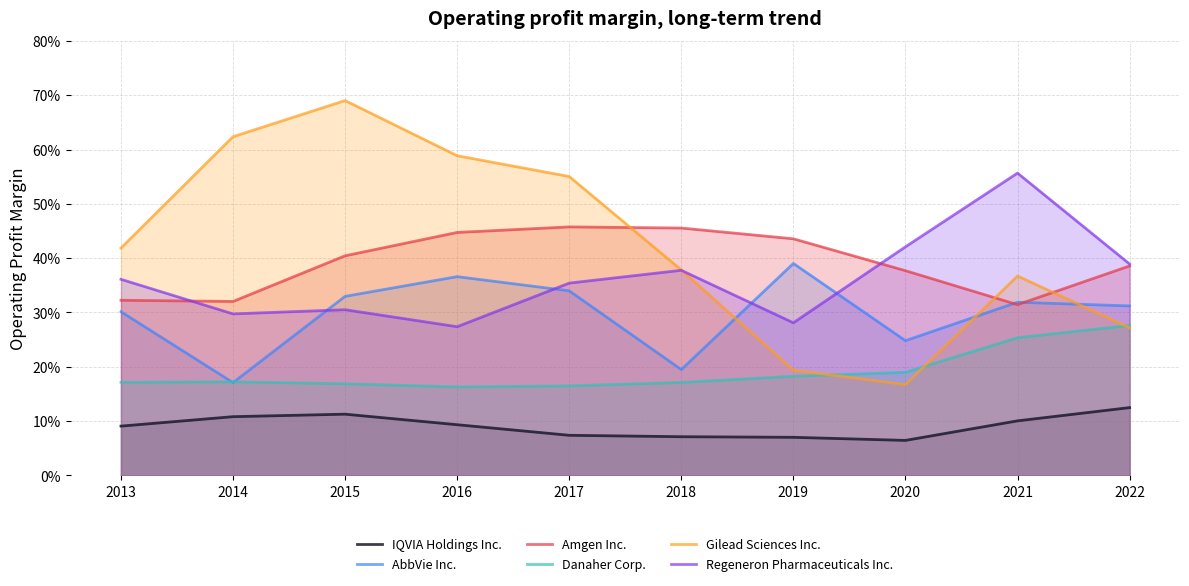

At how many categories does at least one series exceed 0?

10